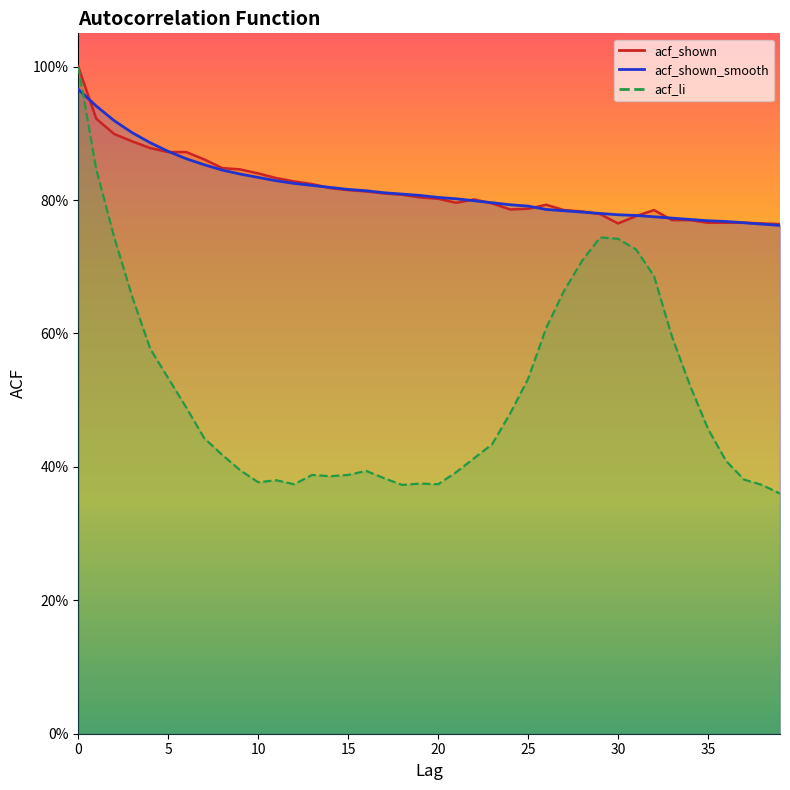

What is the value of the acf_shown point at the 13th from the left?

0.8